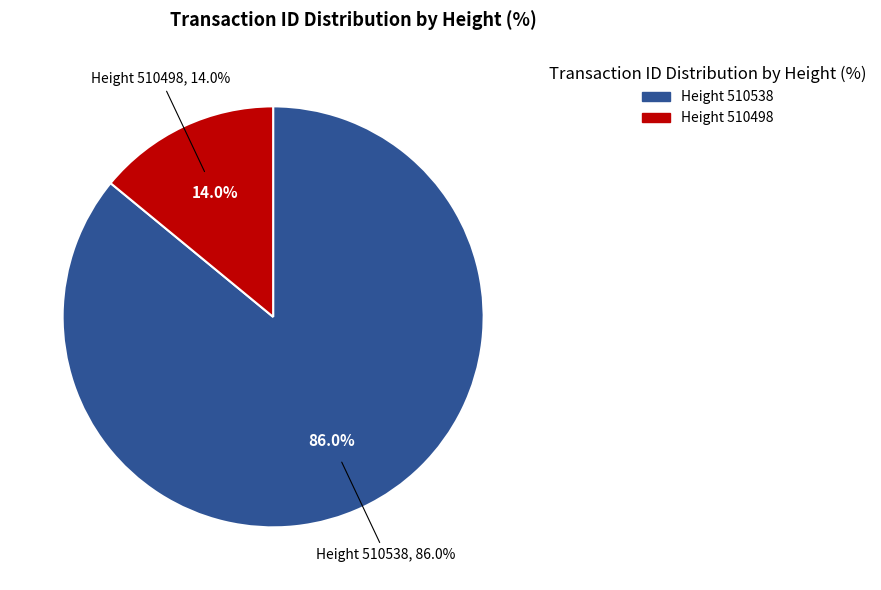

To the nearest percent, what is the difference between the largest and smallest slice percentages?

72%